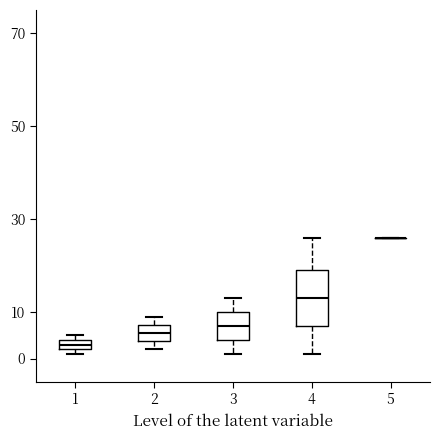

Where does the median line of the box at x = 2 sit on the y-axis? The values are not printed on the chart, so give them approximately, as read against the axis.

6